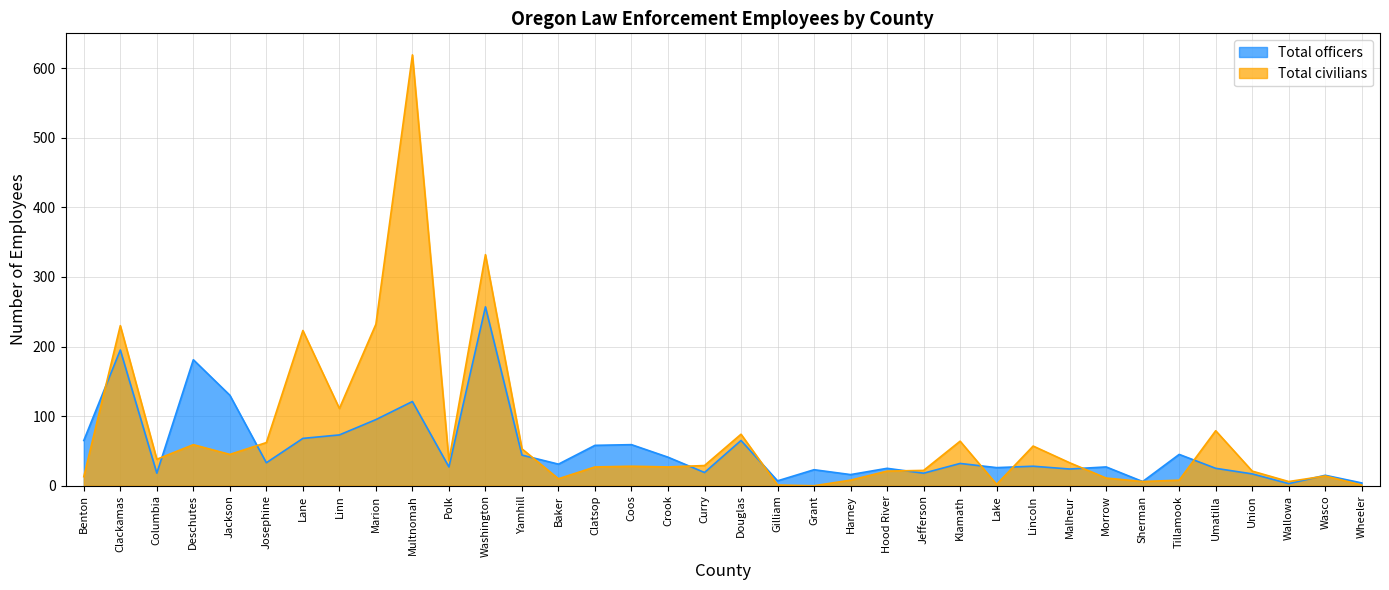

What is the label of the 14th point from the right?

Hood River